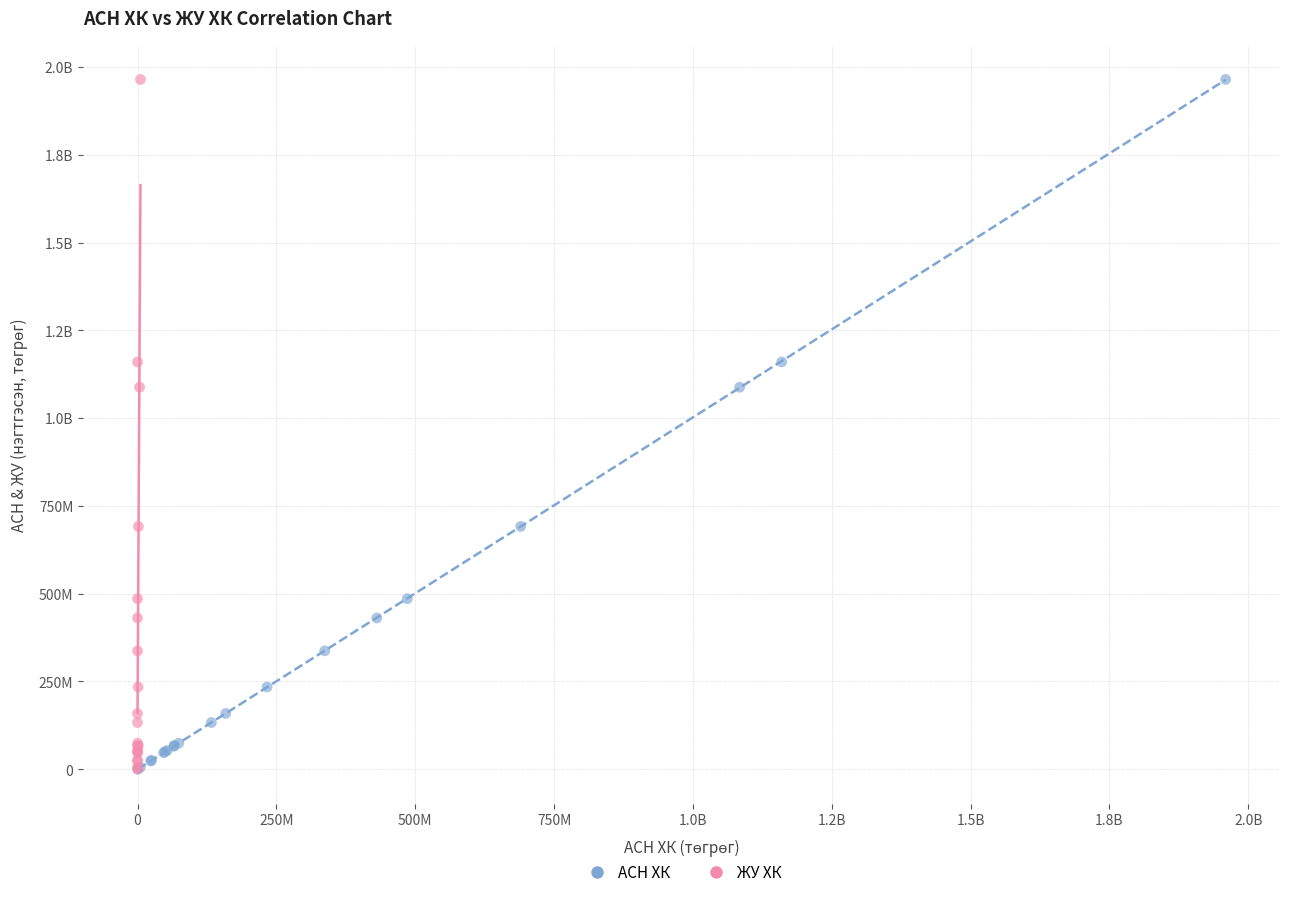

What are all the series names shown in the legend?

АСН ХК, ЖУ ХК